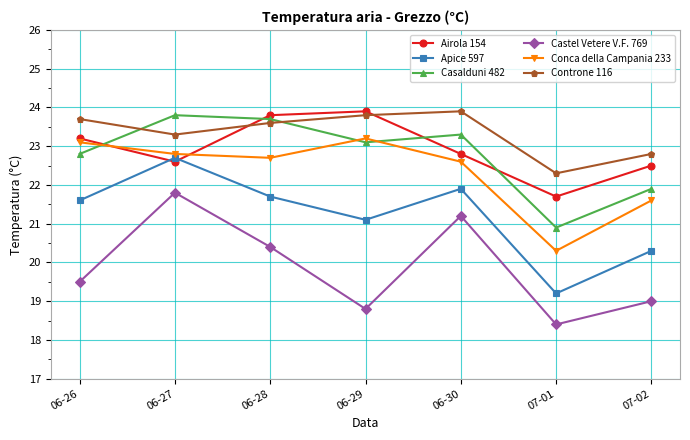

What value does the Castel Vetere V.F. 769 series have at 06-30?

21.2